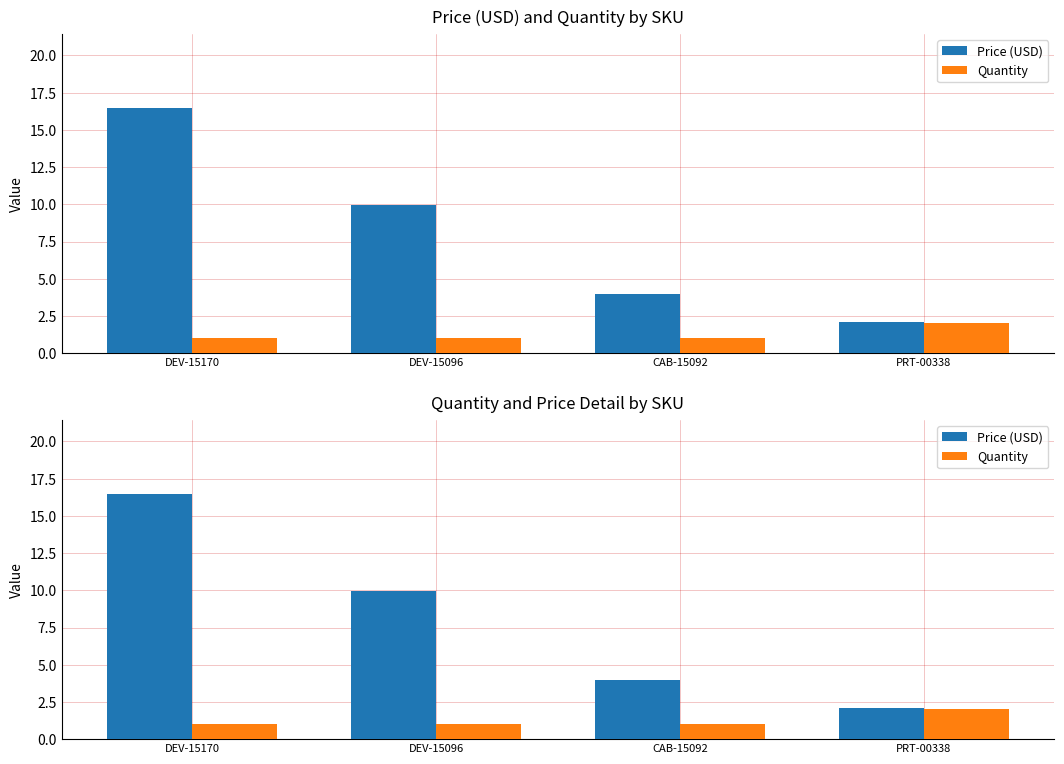

What is the greatest value displayed?

16.5